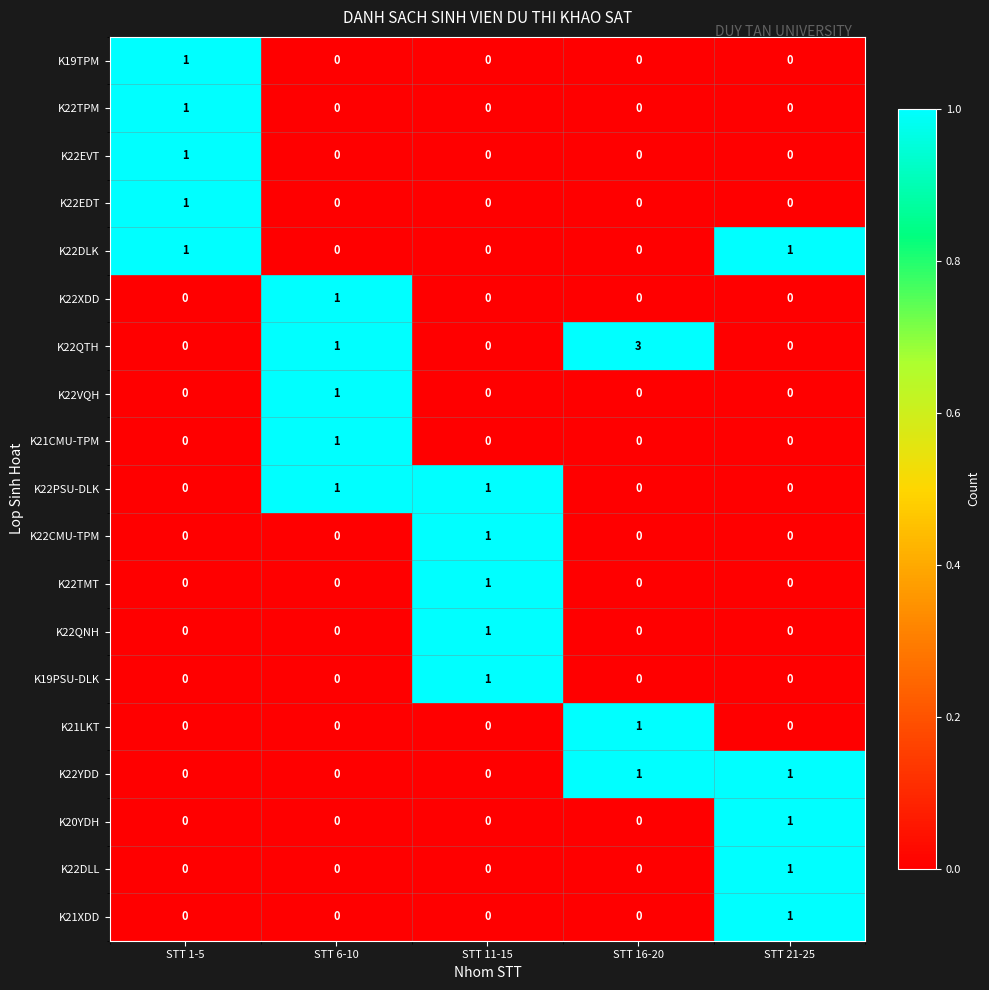

Is it true that K22EVT equals 0 at STT 11-15?

True